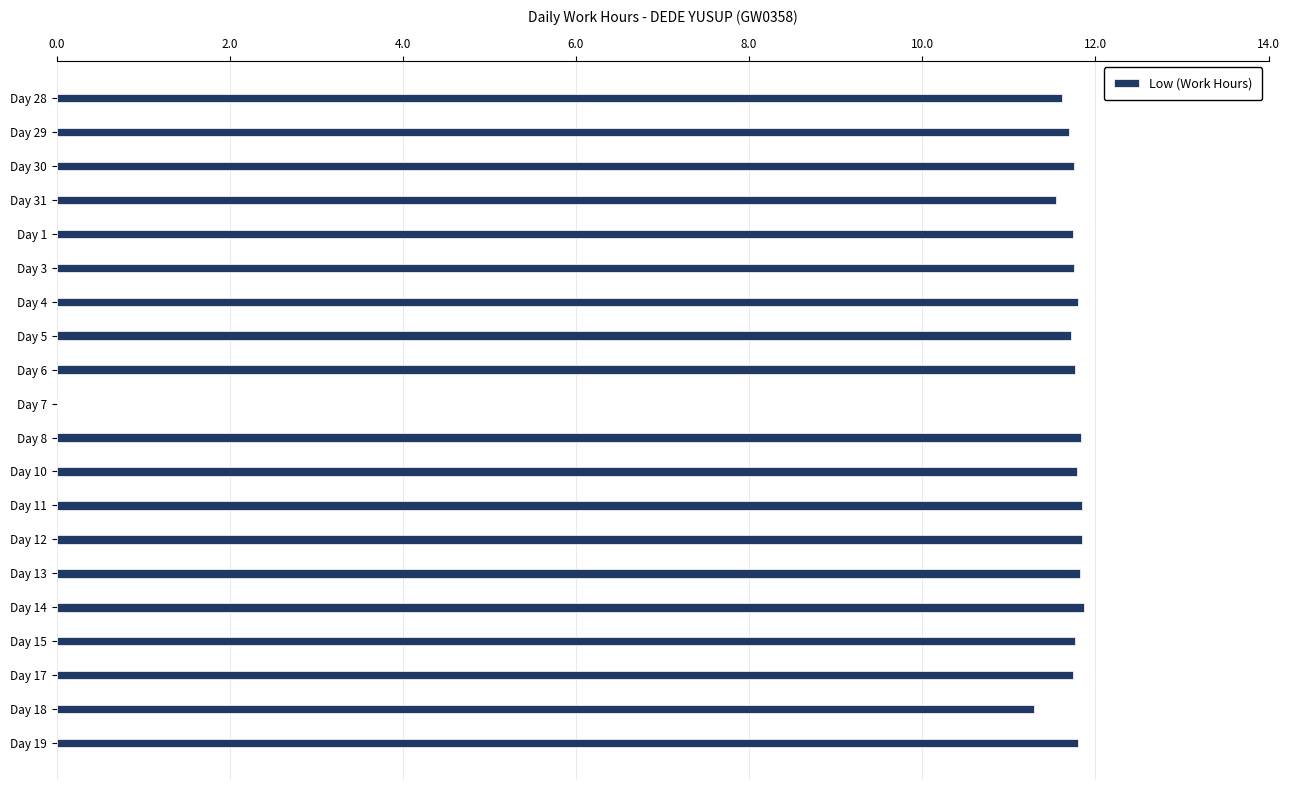

What is the average value?

11.1